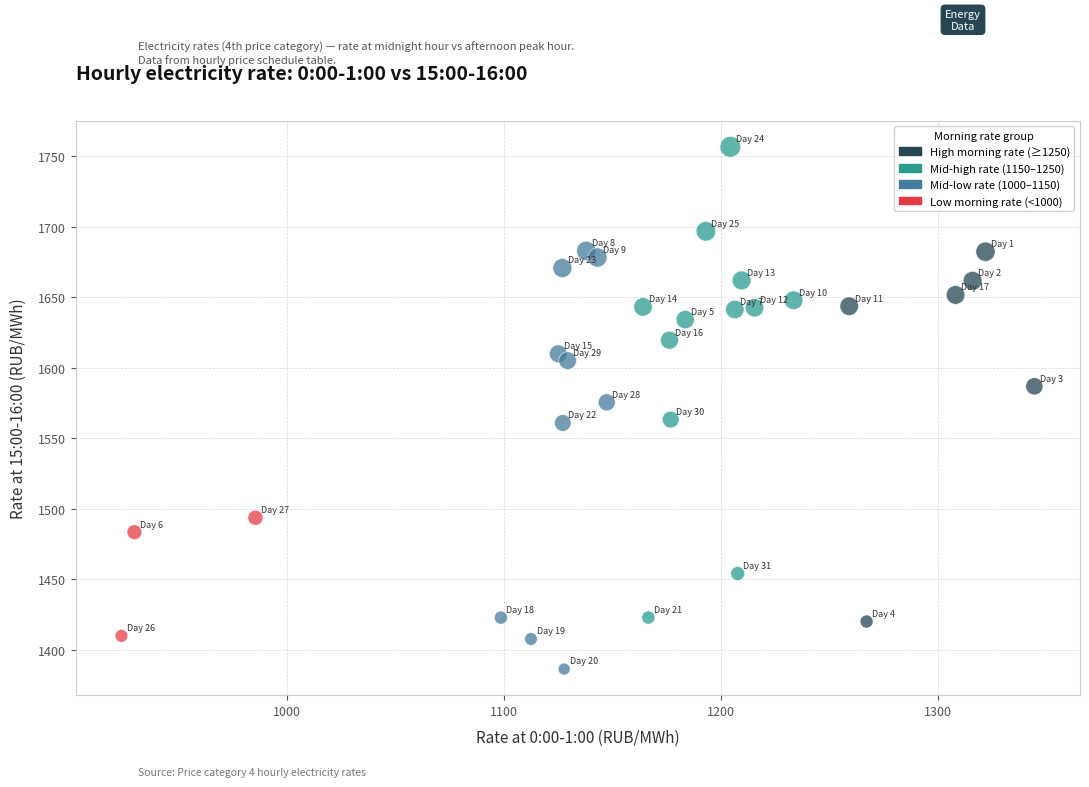

What is the range of X values (max minus min)?

420.8